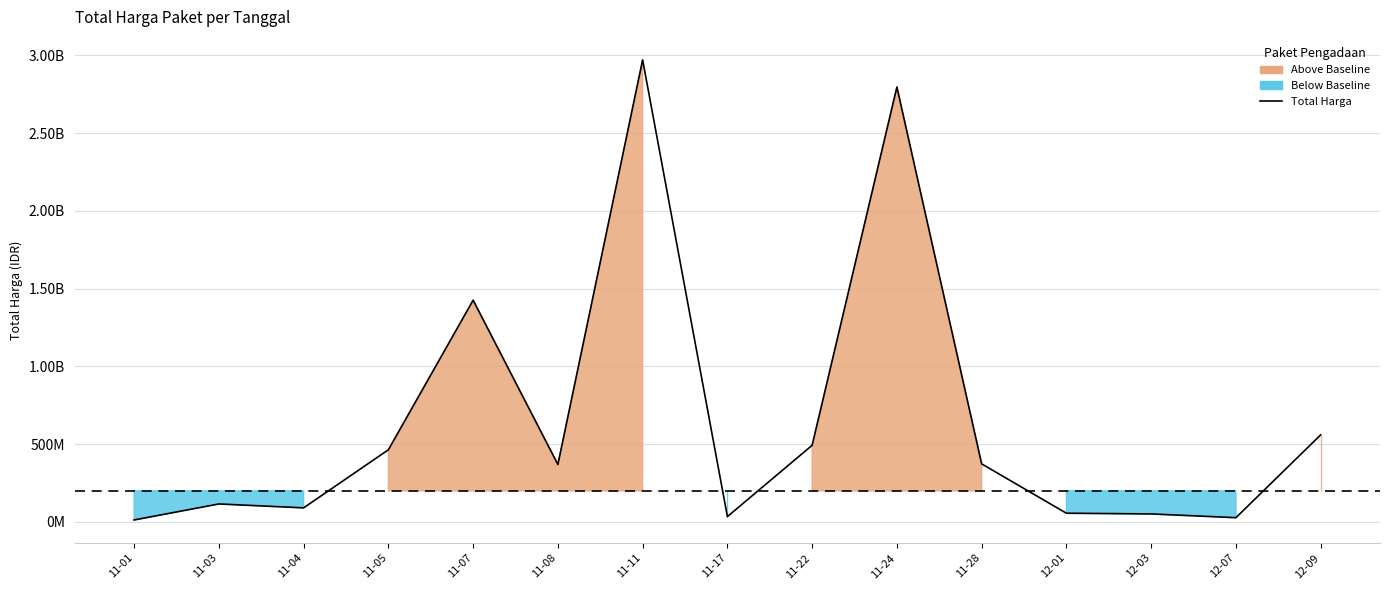

What is the change in value from 11-28 to 12-07?

-345992000